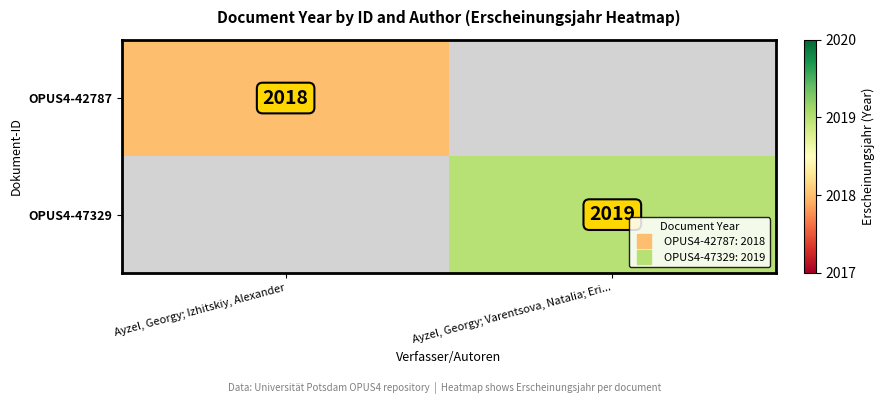

What is the maximum value for OPUS4-42787?

2018